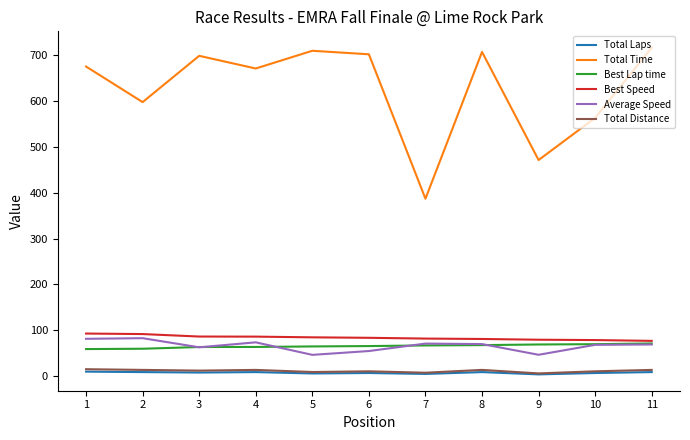

What value does the Average Speed series have at 2?

82.9